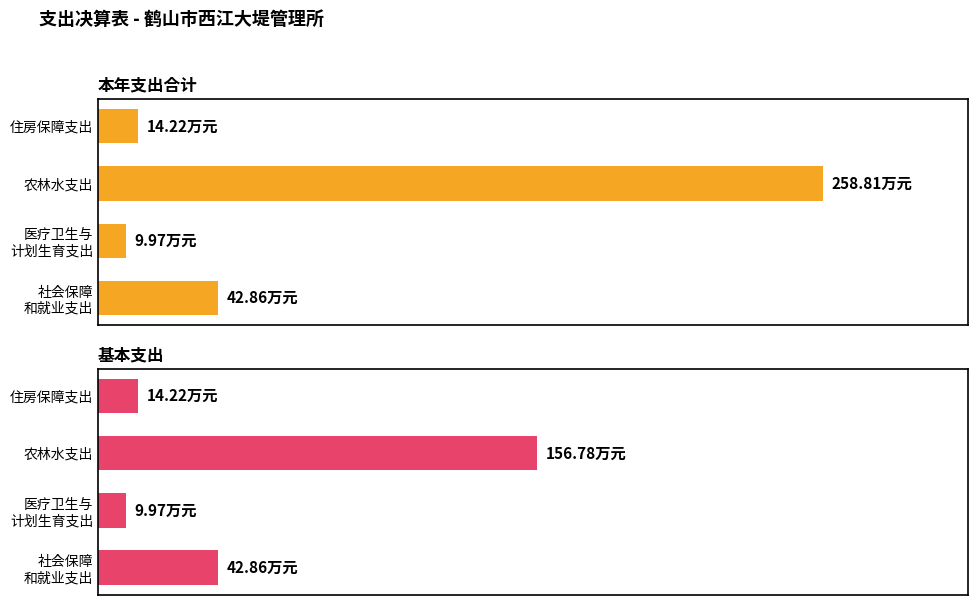

Which series has the widest spread of values?

本年支出合计